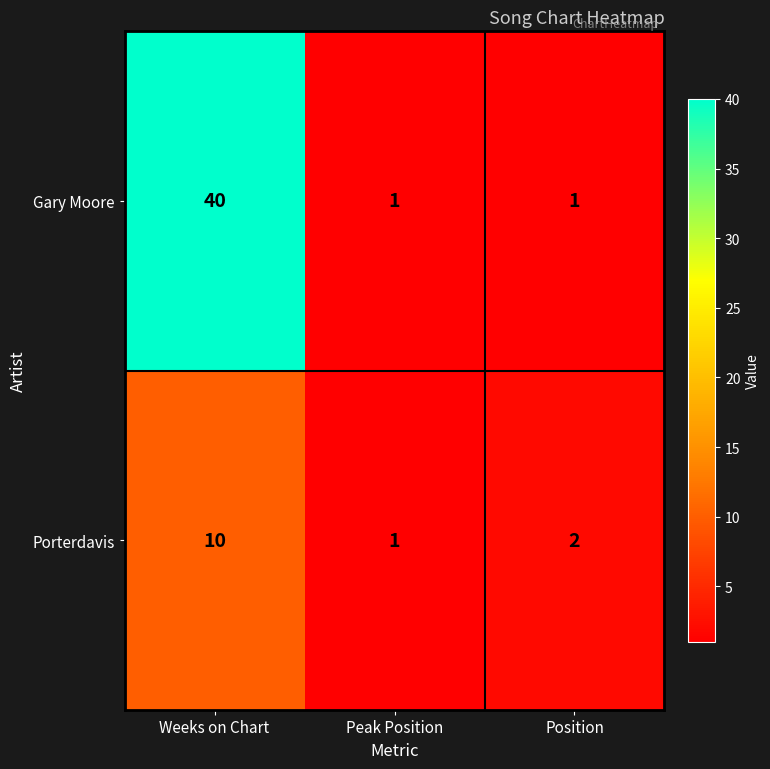

List the series in order of their overall mean, lowest first.

Porterdavis, Gary Moore